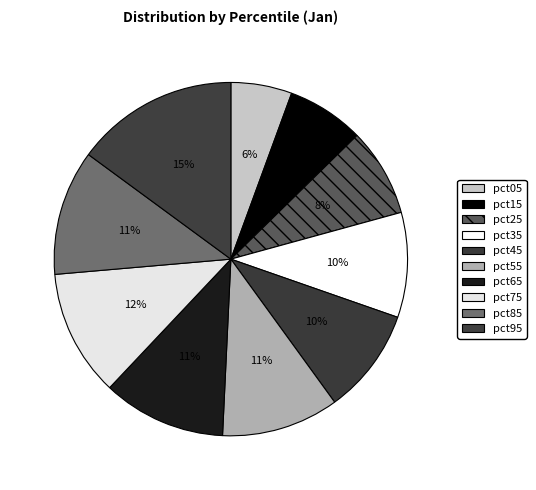

True or false: pct95 accounts for 15% of the total.

True